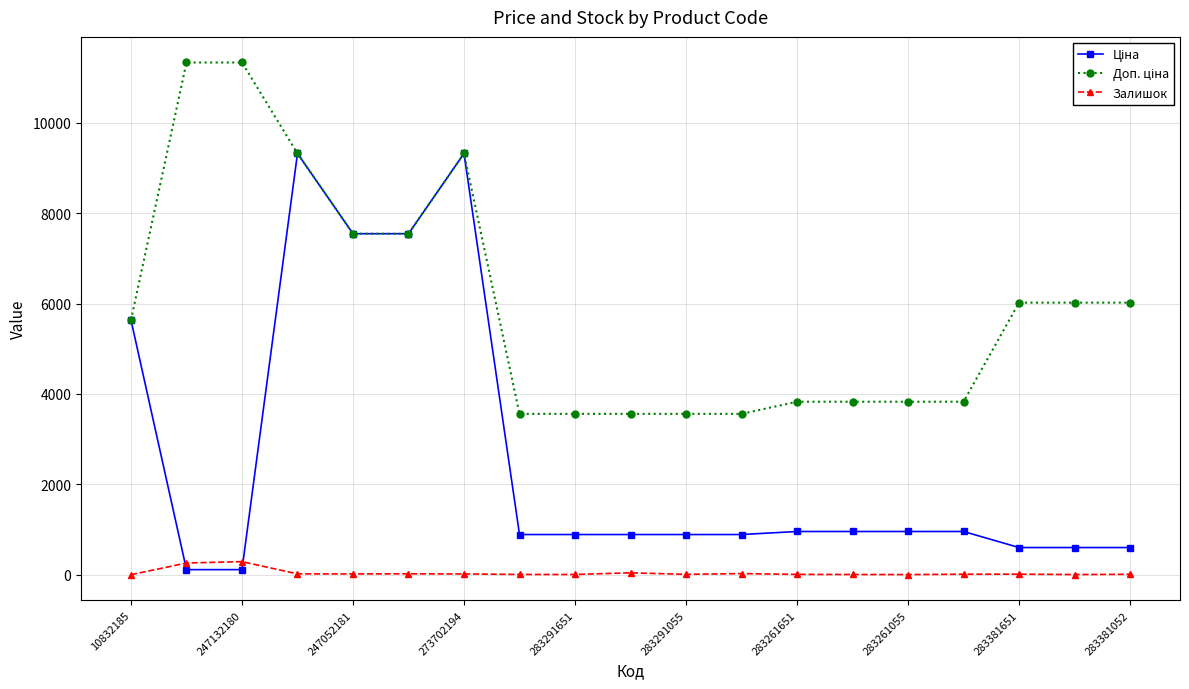

What is the highest value of the Залишок series?

290.0